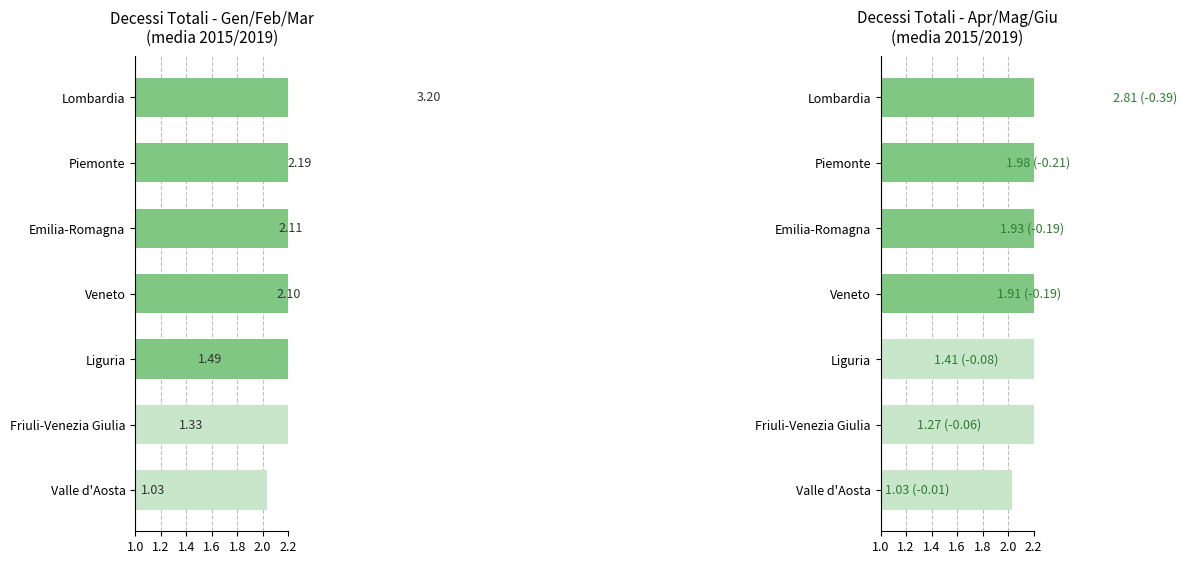

At how many categories does at least one series exceed 2?

4